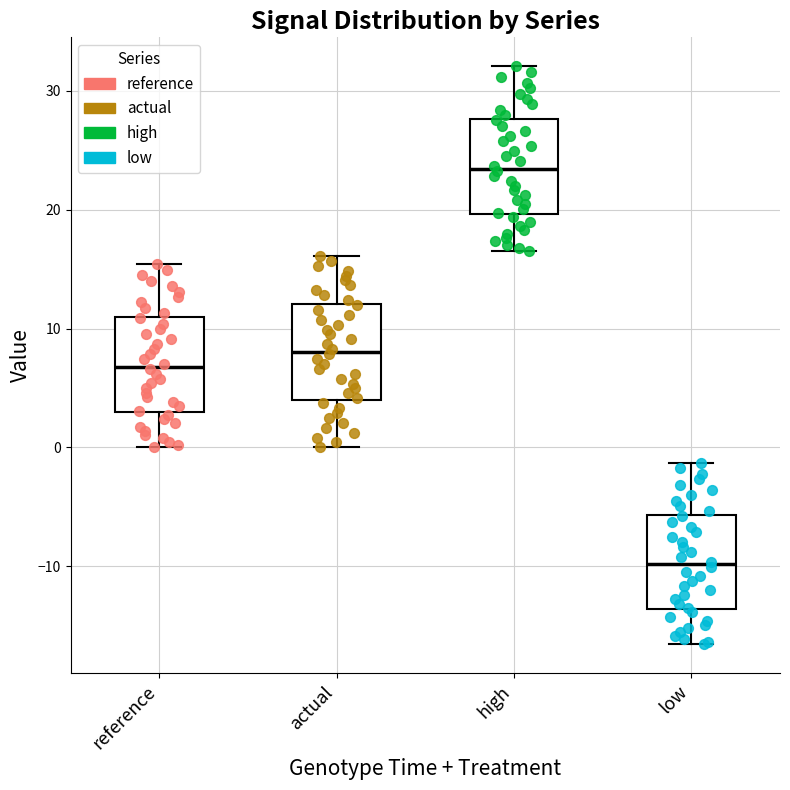

Where does the upper whisker of the box for actual end on the y-axis? The values are not printed on the chart, so give them approximately, as read against the axis.

16